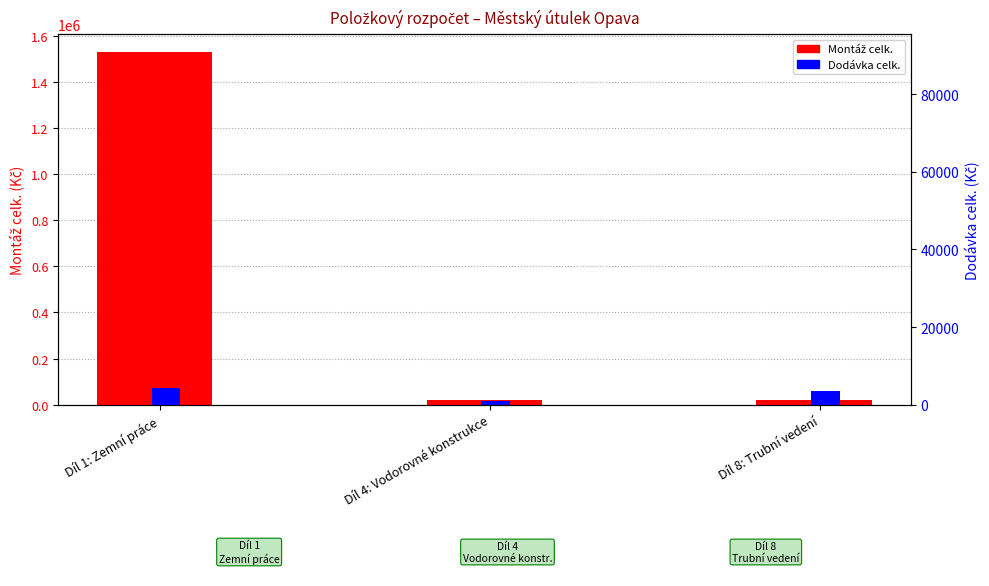

Is the value of Montáž celk. at Díl 4: Vodorovné konstrukce greater than the value of Dodávka celk. at Díl 4: Vodorovné konstrukce?

Yes